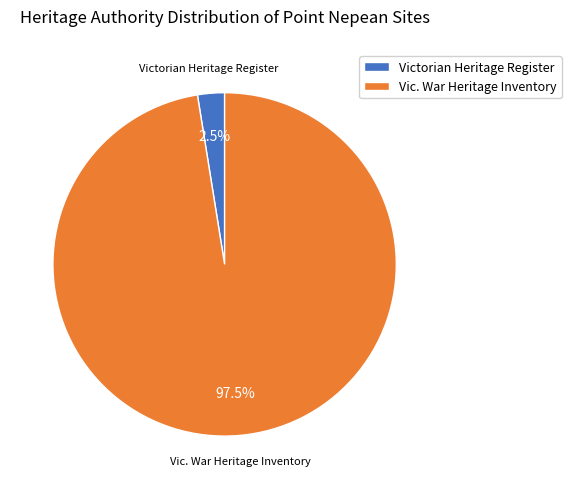

Combined, do Victorian Heritage Register and Vic. War Heritage Inventory account for over 50%?

Yes